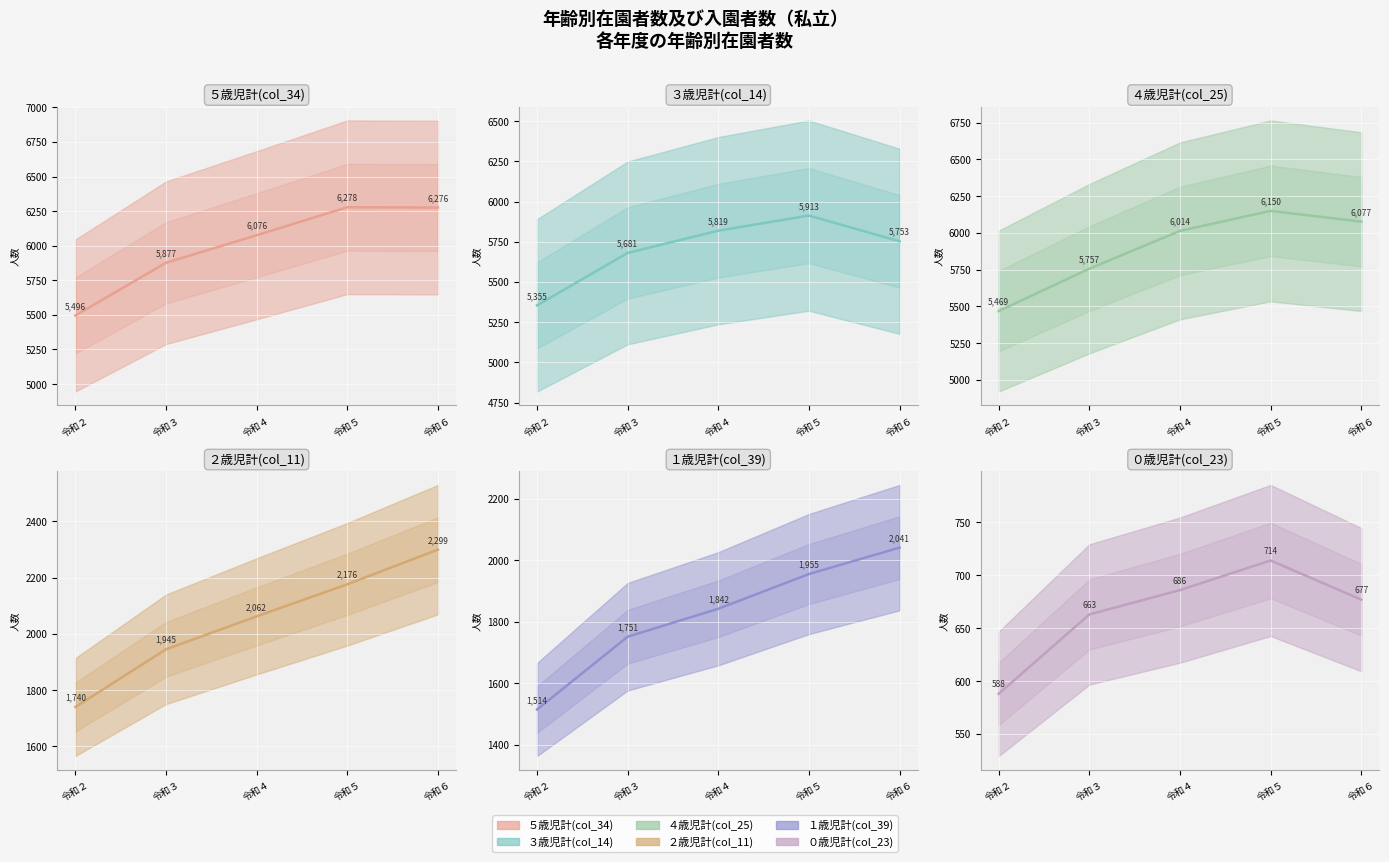

Is the value of ０歳児計(col_23) at 令和６ greater than the value of ４歳児計(col_25) at 令和５?

No